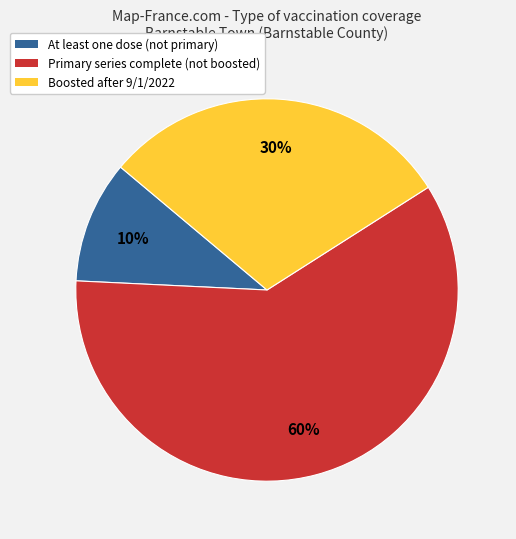

What percentage is the At least one dose slice, to the nearest percent?

10%